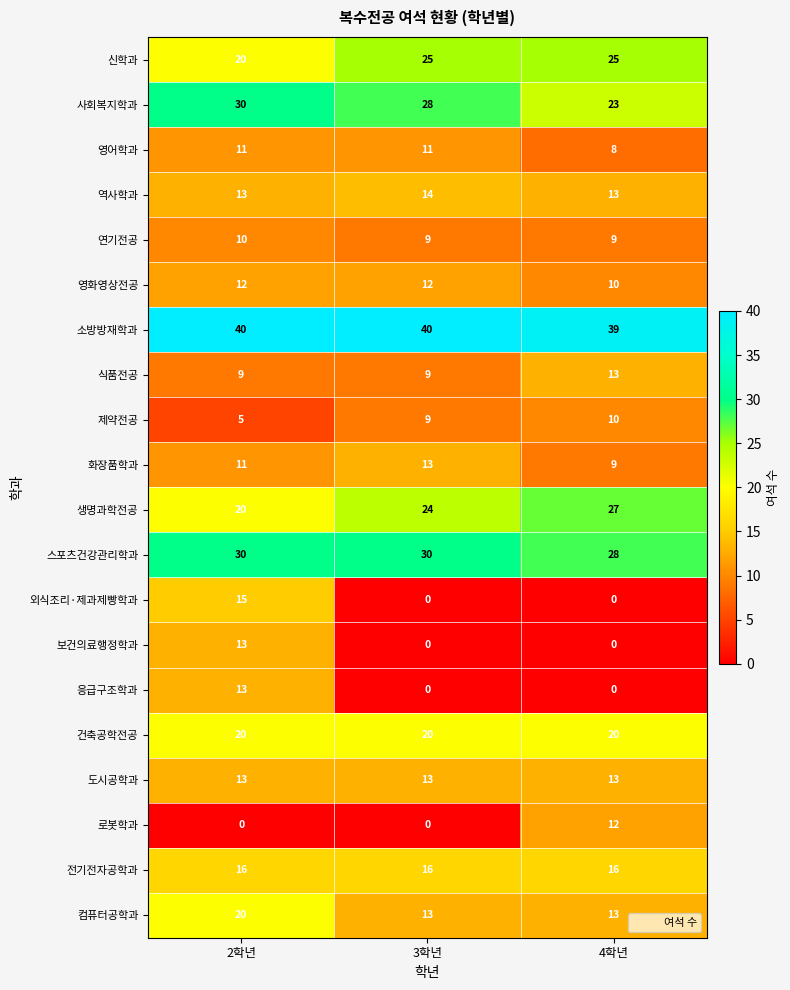

What is the total value across all series at 3학년?

286